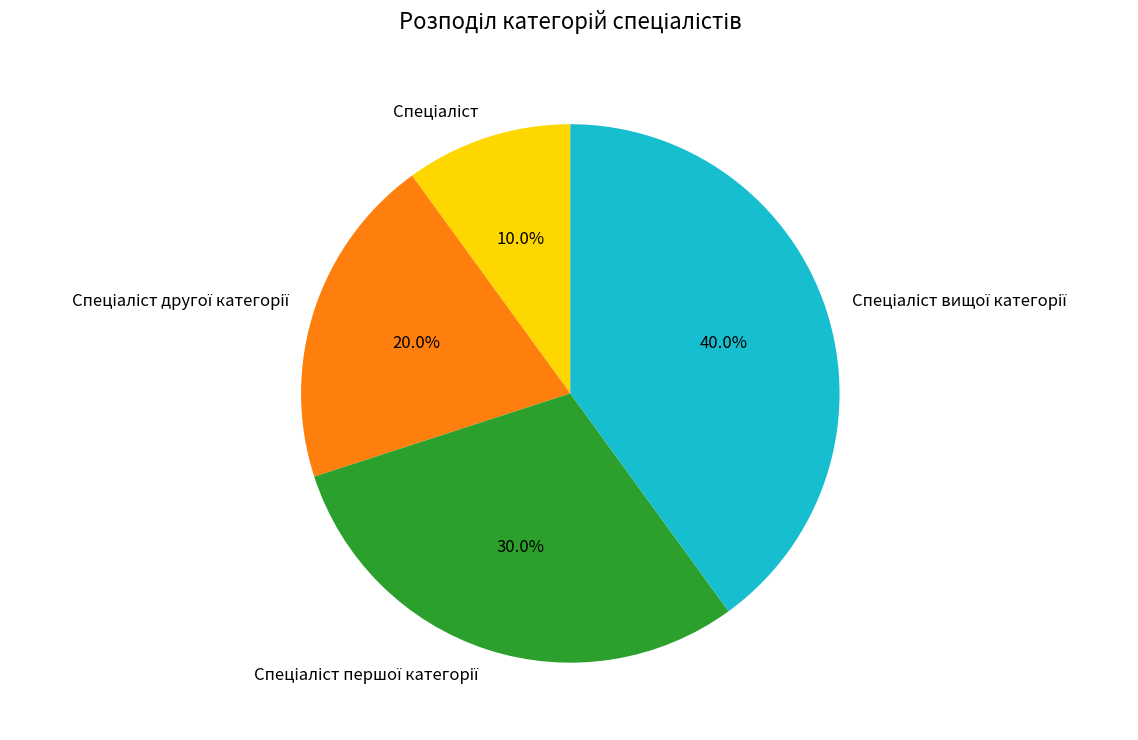

Is there a majority slice in this chart?

No